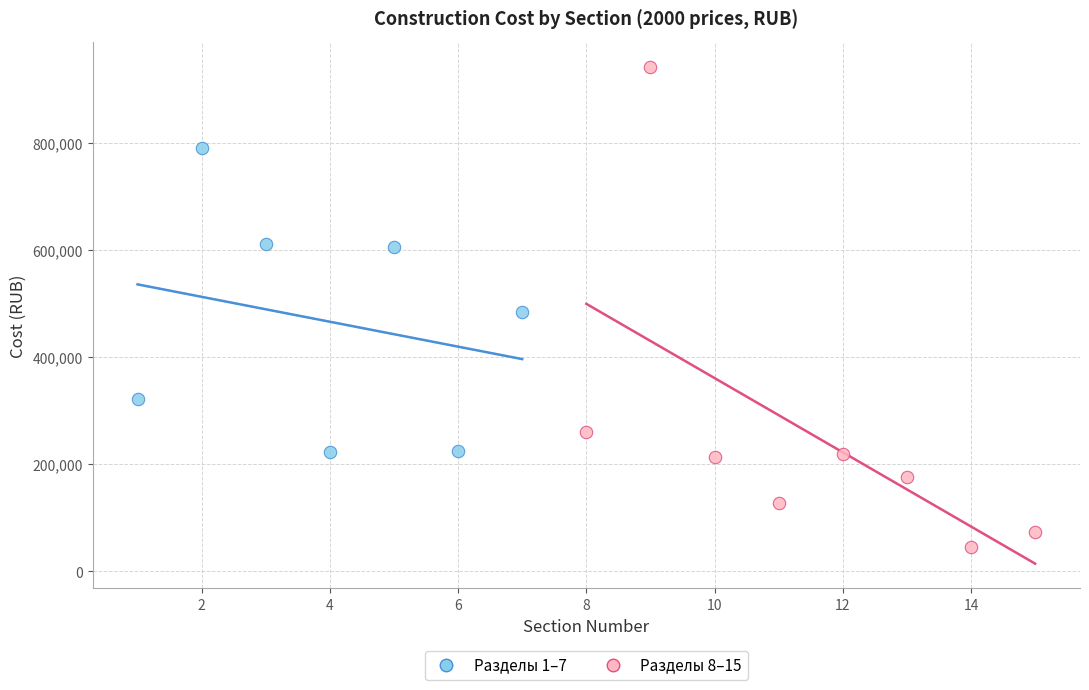

Which series reaches the minimum Y coordinate?

Разделы 8–15